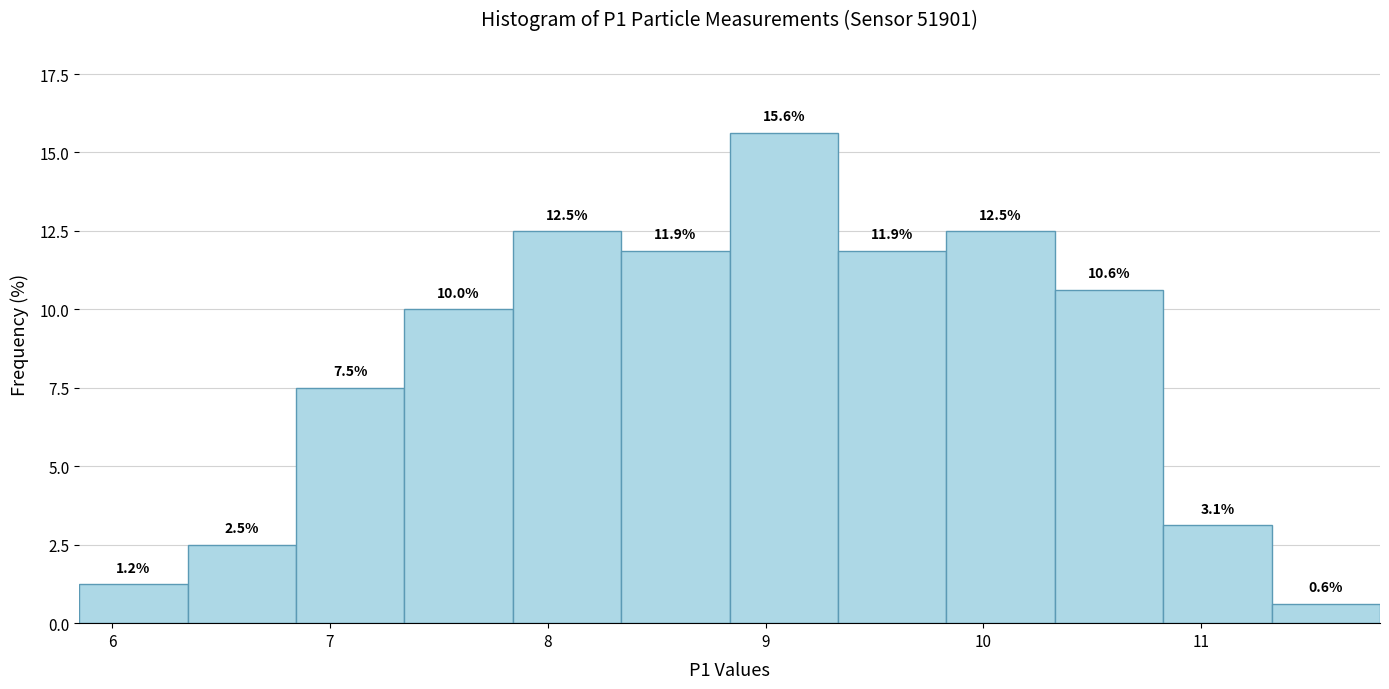

Over which range of the x-axis is the bar tallest?

8.8 to 9.3